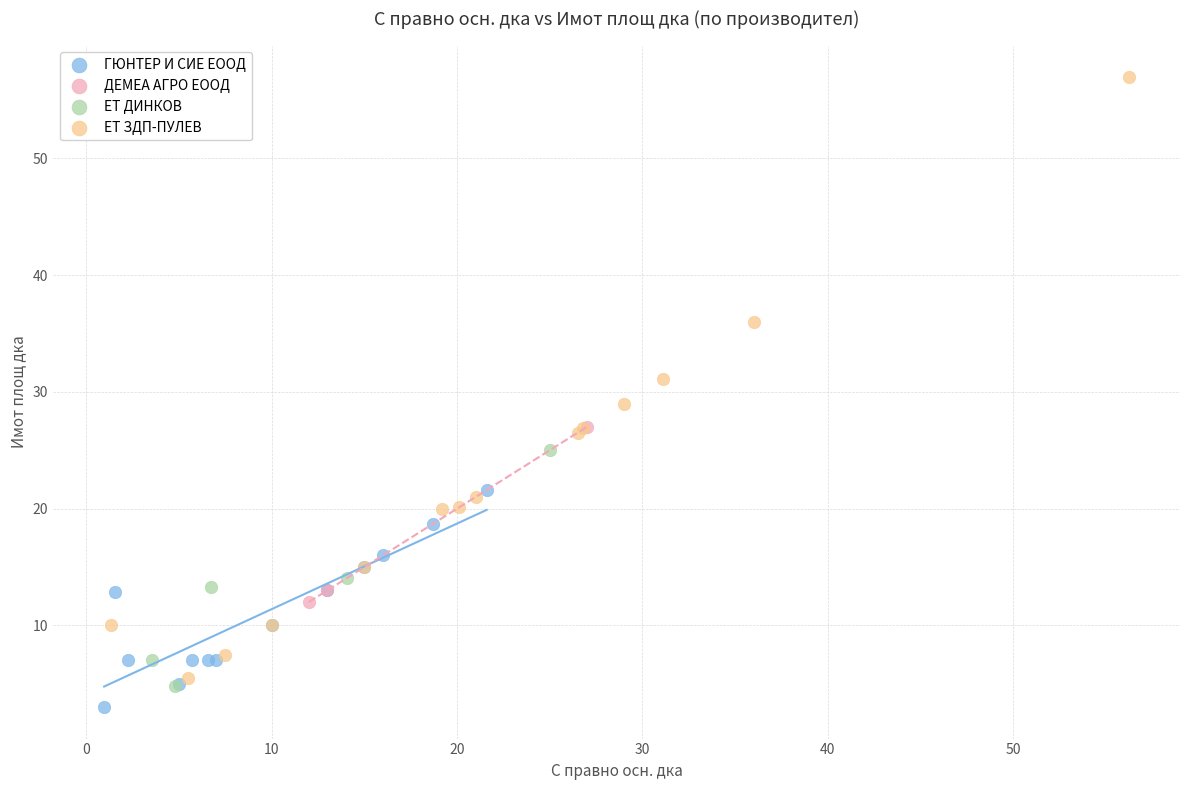

Which series has the largest Y range (max minus min)?

ЕТ ЗДП-ПУЛЕВ